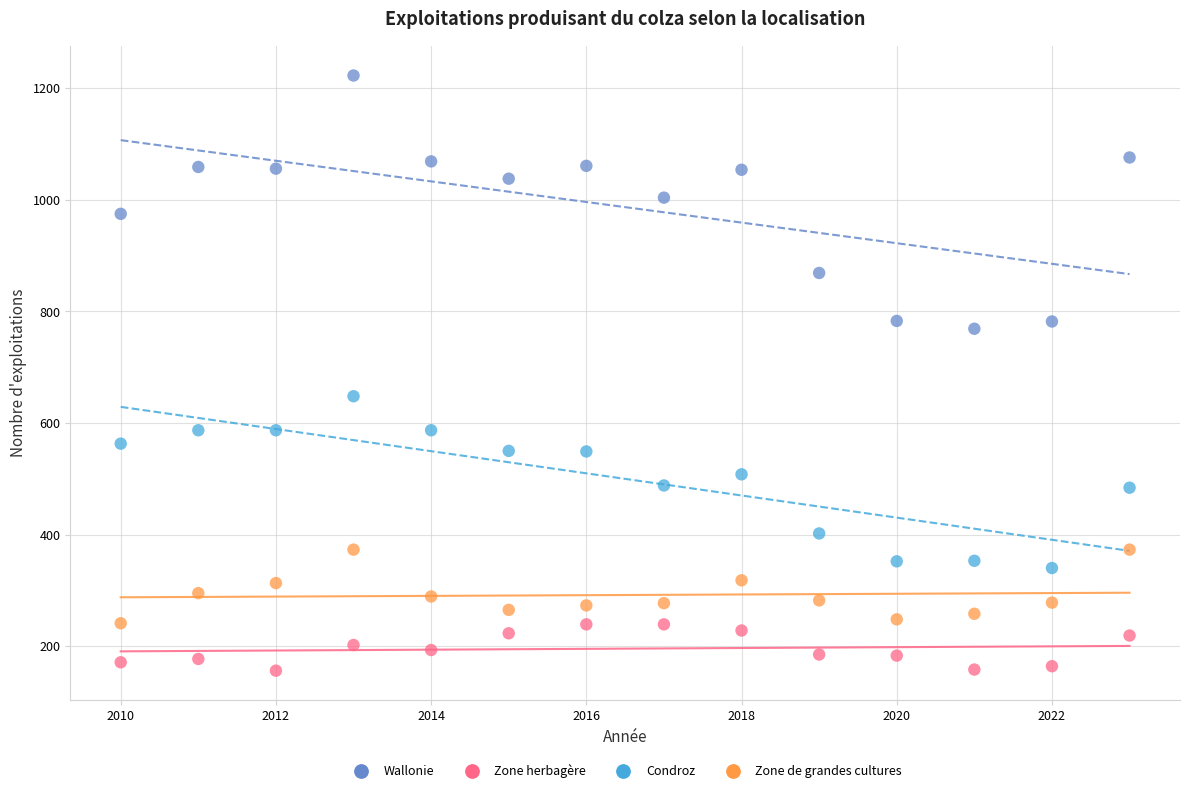

Which series has the widest spread of Y values?

Wallonie